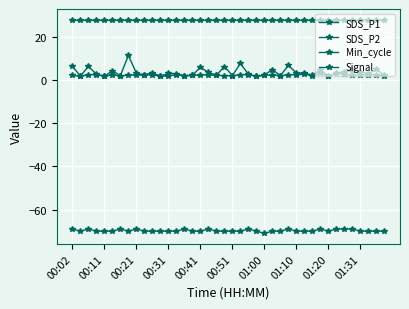

Is this an area chart (filled region under the line)?

No